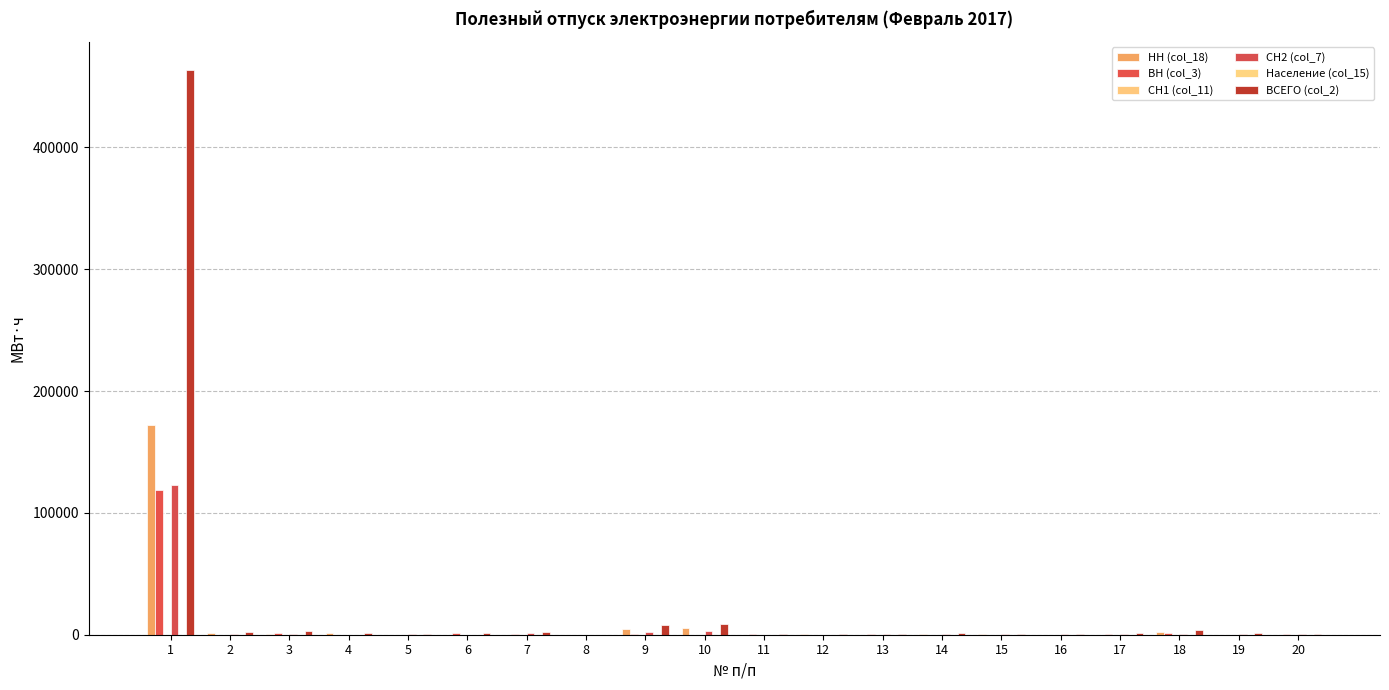

What is the average value of the СН1 (col_11) series?

0.2